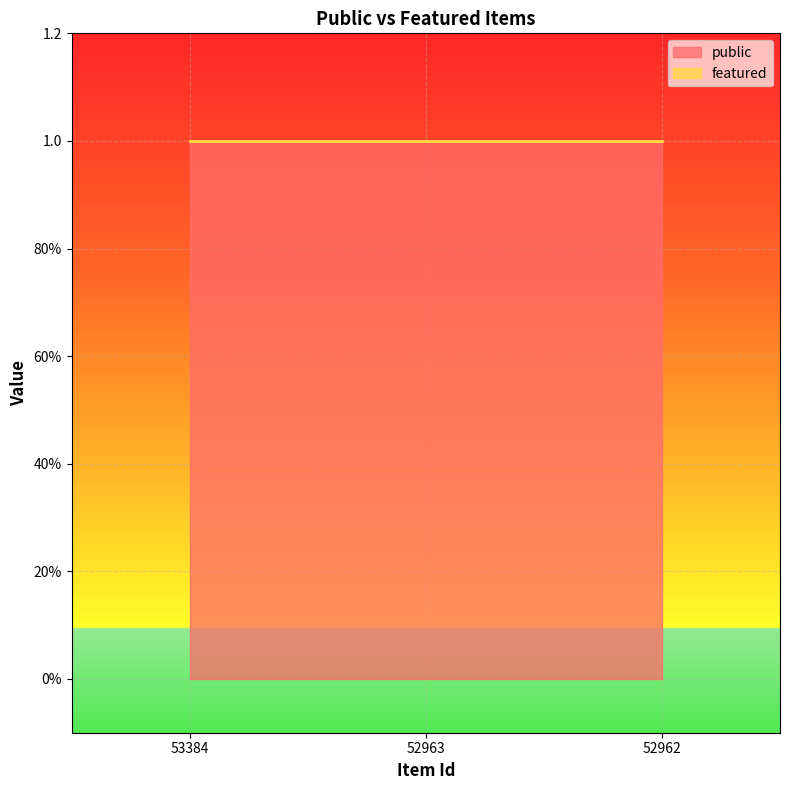

What is the value of the public point at the 1st from the left?

1